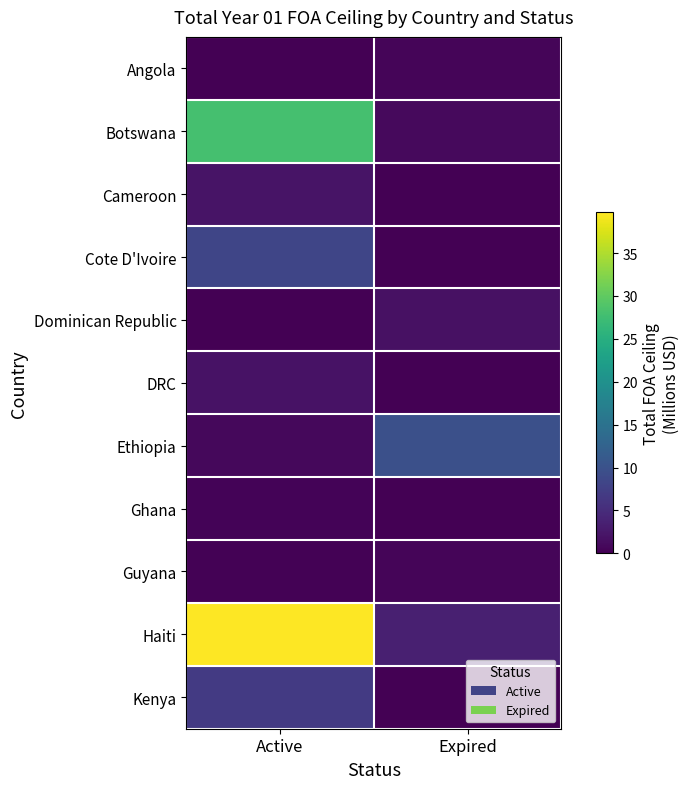

Reading left to right, list all the values displayed in this chart.

Angola: Active=0.0	Expired=0.6
Botswana: Active=28.1	Expired=1.0
Cameroon: Active=2.0	Expired=0.0
Cote D'Ivoire: Active=8.3	Expired=0.0
Dominican Republic: Active=0.0	Expired=1.8
DRC: Active=2.0	Expired=0.0
Ethiopia: Active=0.8	Expired=9.7
Ghana: Active=0.4	Expired=0.0
Guyana: Active=0.2	Expired=0.5
Haiti: Active=39.8	Expired=3.5
Kenya: Active=6.8	Expired=0.0